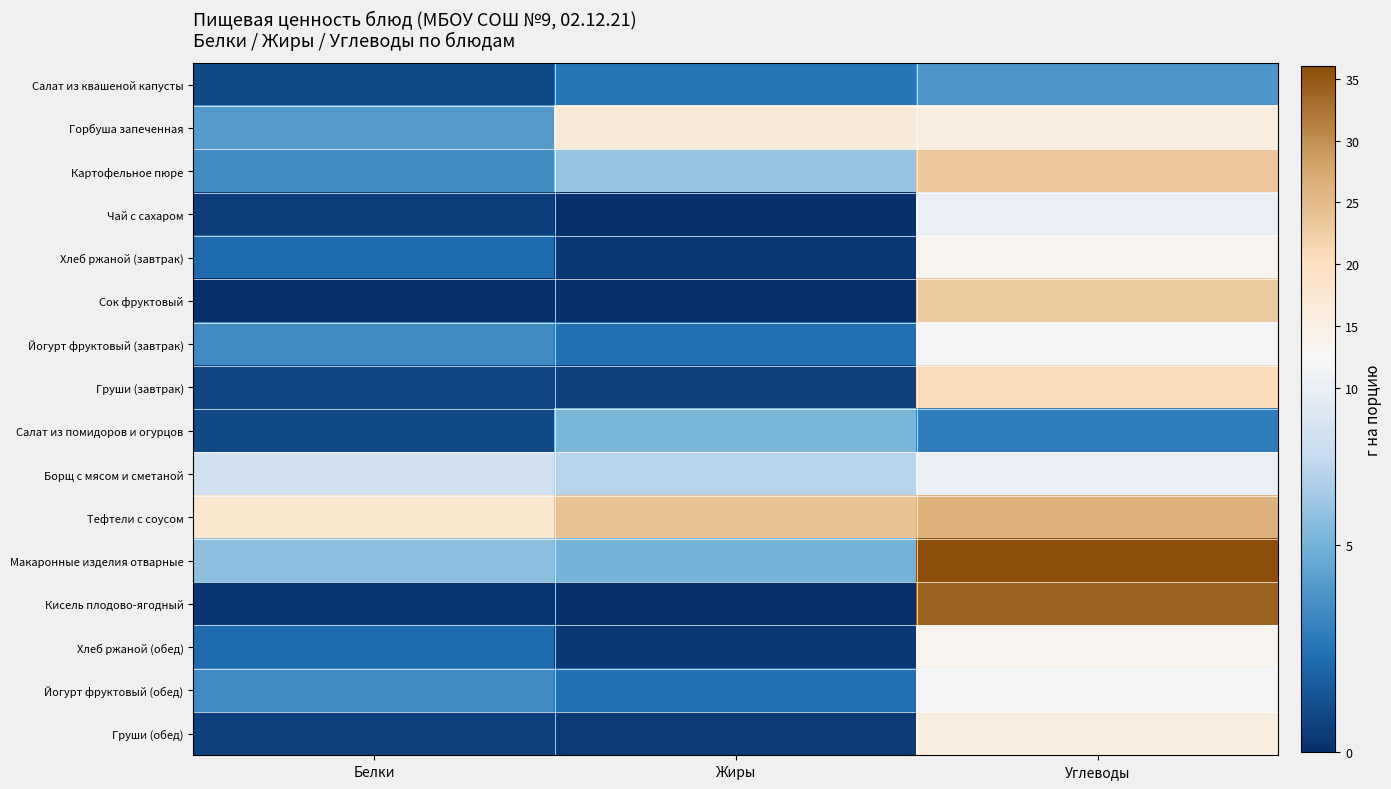

At which category is the sum across all series the highest?

Углеводы